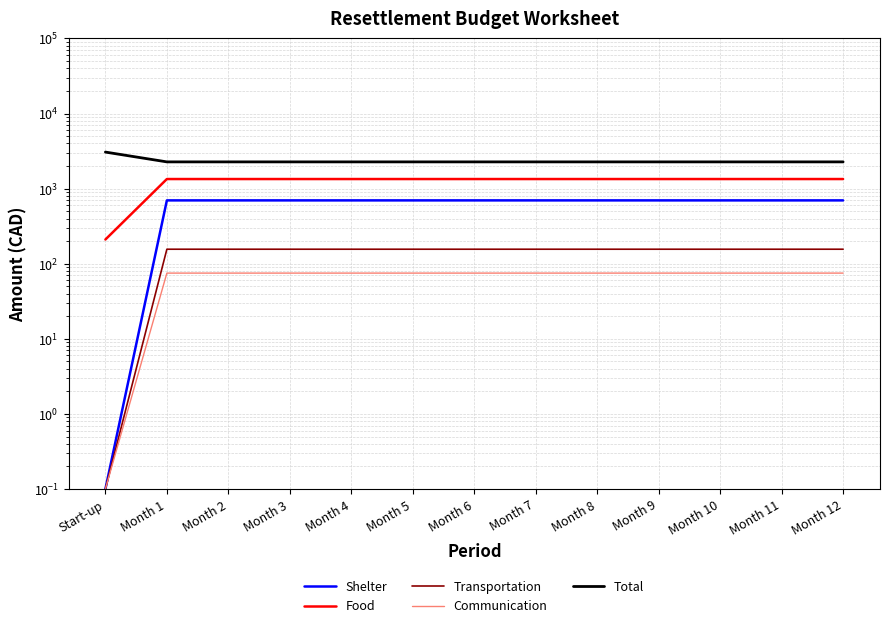

True or false: Food has more than 2 interior local peaks.

False